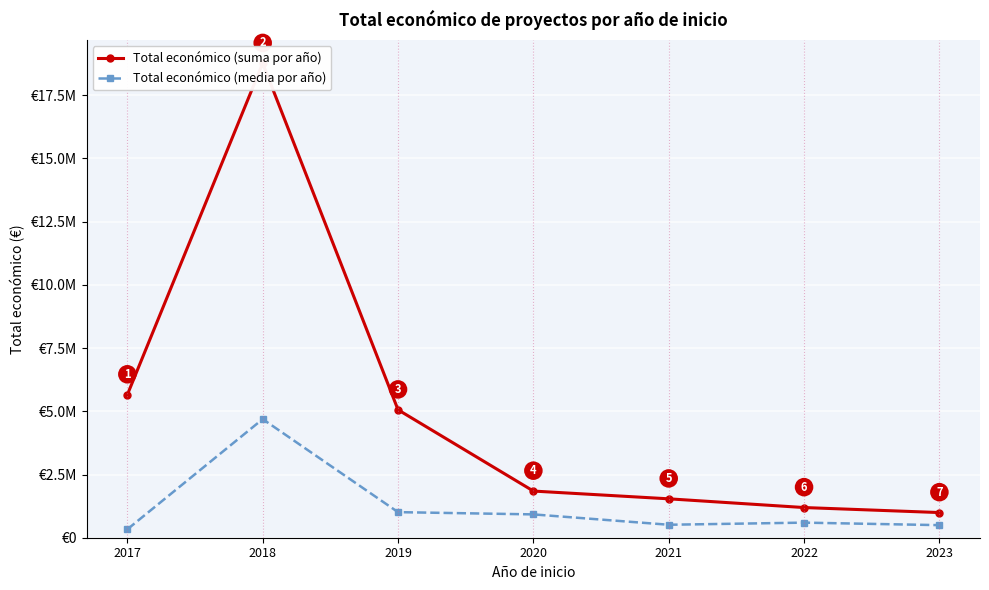

True or false: Total económico (suma por año) has more than 1 points higher than both neighbors.

False